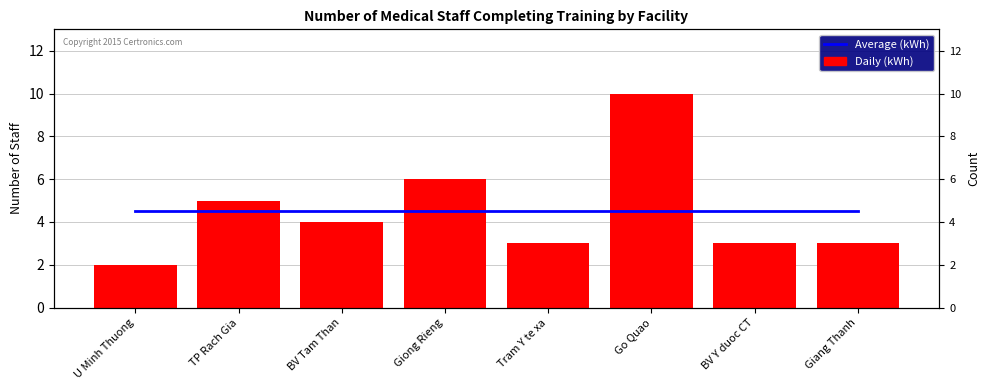

At which label is Daily (kWh) closest to 6?

Giong Rieng